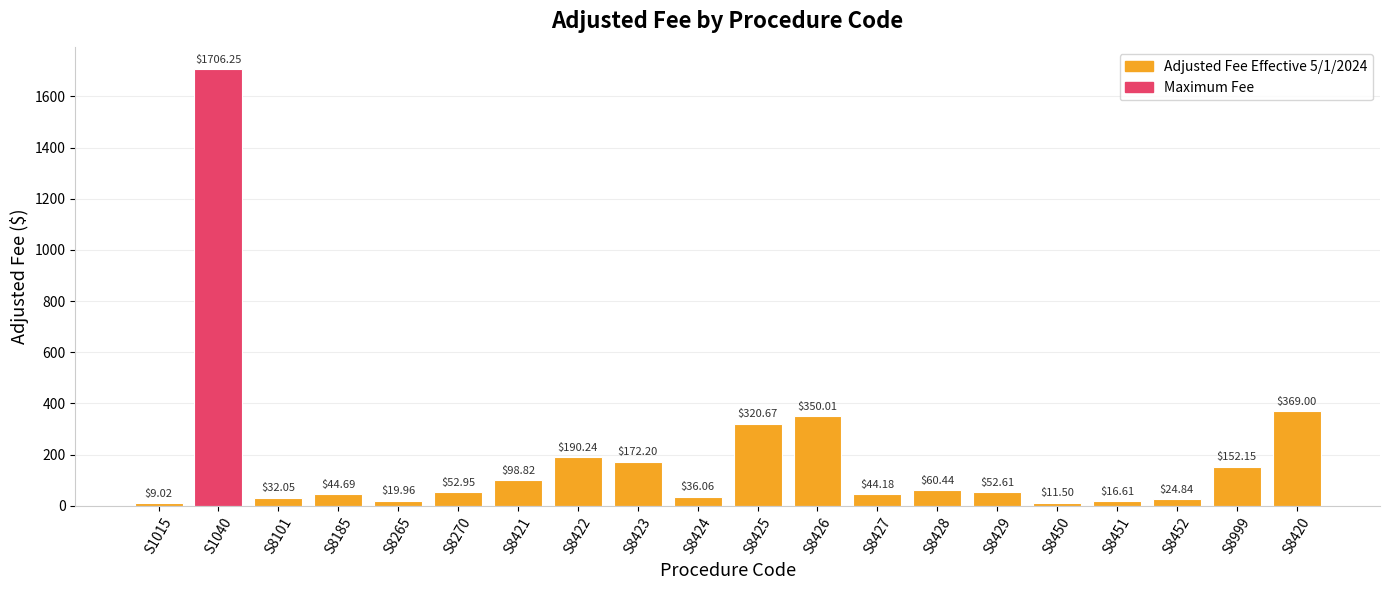

What is the difference between the maximum and minimum values?

1697.2